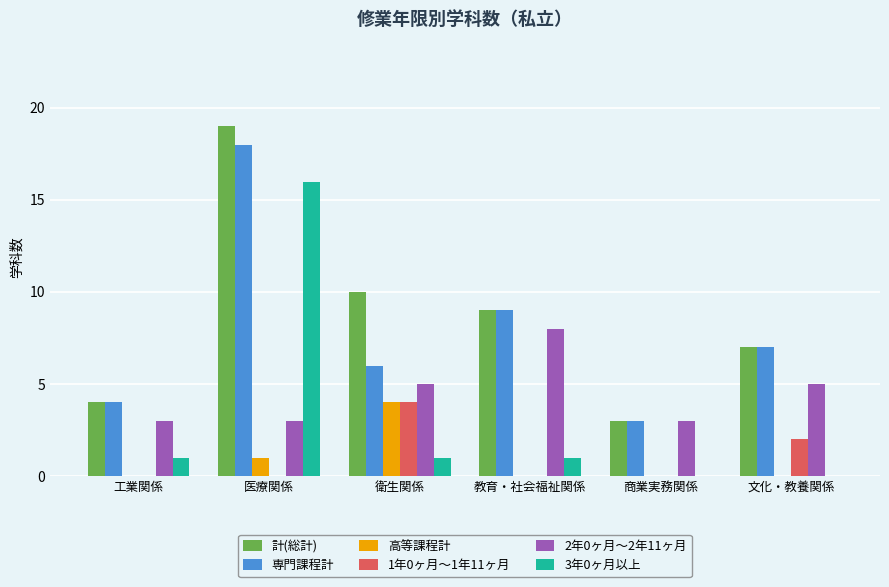

Are the bars horizontal?

No